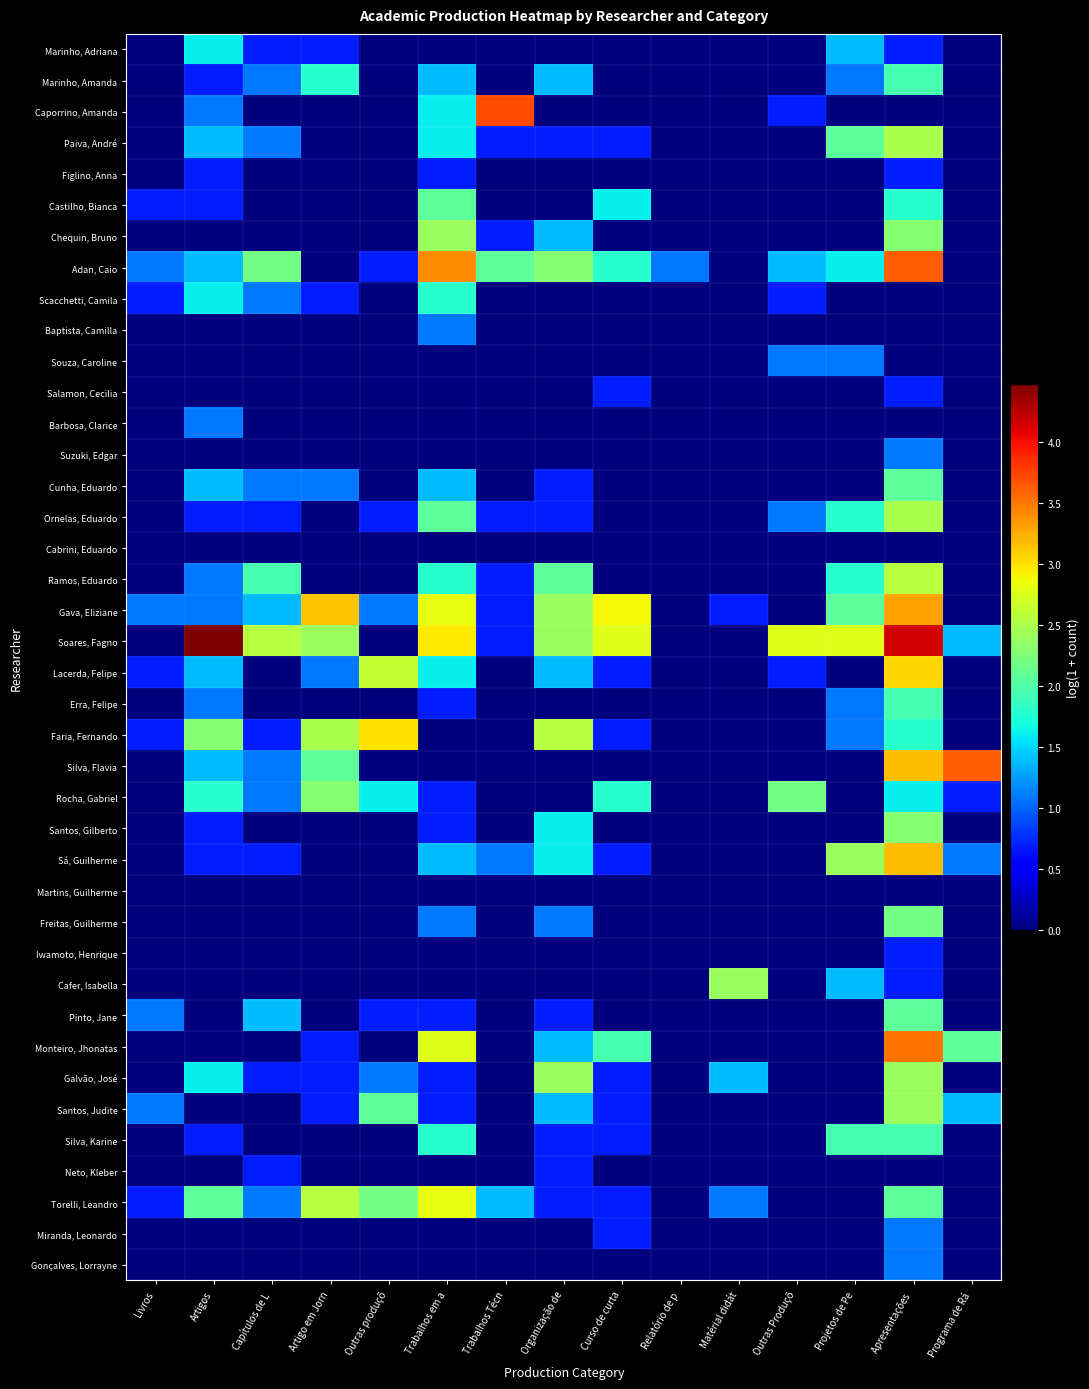

Reading left to right, list all the values displayed in this chart.

Marinho, Adriana: Livros=0.0	Artigos=1.6	Capítulos de L=0.7	Artigo em Jorn=0.7	Outras produçõ=0.0	Trabalhos em a=0.0	Trabalhos Técn=0.0	Organização de=0.0	Curso de curta=0.0	Relatório de p=0.0	Matérial didát=0.0	Outras Produçõ=0.0	Projetos de Pe=1.4	Apresentações =0.7	Programa de Rá=0.0
Marinho, Amanda: Livros=0.0	Artigos=0.7	Capítulos de L=1.1	Artigo em Jorn=1.8	Outras produçõ=0.0	Trabalhos em a=1.4	Trabalhos Técn=0.0	Organização de=1.4	Curso de curta=0.0	Relatório de p=0.0	Matérial didát=0.0	Outras Produçõ=0.0	Projetos de Pe=1.1	Apresentações =1.9	Programa de Rá=0.0
Caporrino, Amanda: Livros=0.0	Artigos=1.1	Capítulos de L=0.0	Artigo em Jorn=0.0	Outras produçõ=0.0	Trabalhos em a=1.6	Trabalhos Técn=3.7	Organização de=0.0	Curso de curta=0.0	Relatório de p=0.0	Matérial didát=0.0	Outras Produçõ=0.7	Projetos de Pe=0.0	Apresentações =0.0	Programa de Rá=0.0
Paiva, André: Livros=0.0	Artigos=1.4	Capítulos de L=1.1	Artigo em Jorn=0.0	Outras produçõ=0.0	Trabalhos em a=1.6	Trabalhos Técn=0.7	Organização de=0.7	Curso de curta=0.7	Relatório de p=0.0	Matérial didát=0.0	Outras Produçõ=0.0	Projetos de Pe=2.1	Apresentações =2.5	Programa de Rá=0.0
Figlino, Anna: Livros=0.0	Artigos=0.7	Capítulos de L=0.0	Artigo em Jorn=0.0	Outras produçõ=0.0	Trabalhos em a=0.7	Trabalhos Técn=0.0	Organização de=0.0	Curso de curta=0.0	Relatório de p=0.0	Matérial didát=0.0	Outras Produçõ=0.0	Projetos de Pe=0.0	Apresentações =0.7	Programa de Rá=0.0
Castilho, Bianca: Livros=0.7	Artigos=0.7	Capítulos de L=0.0	Artigo em Jorn=0.0	Outras produçõ=0.0	Trabalhos em a=2.1	Trabalhos Técn=0.0	Organização de=0.0	Curso de curta=1.6	Relatório de p=0.0	Matérial didát=0.0	Outras Produçõ=0.0	Projetos de Pe=0.0	Apresentações =1.8	Programa de Rá=0.0
Chequin, Bruno: Livros=0.0	Artigos=0.0	Capítulos de L=0.0	Artigo em Jorn=0.0	Outras produçõ=0.0	Trabalhos em a=2.4	Trabalhos Técn=0.7	Organização de=1.4	Curso de curta=0.0	Relatório de p=0.0	Matérial didát=0.0	Outras Produçõ=0.0	Projetos de Pe=0.0	Apresentações =2.3	Programa de Rá=0.0
Adan, Caio: Livros=1.1	Artigos=1.4	Capítulos de L=2.2	Artigo em Jorn=0.0	Outras produçõ=0.7	Trabalhos em a=3.4	Trabalhos Técn=2.1	Organização de=2.3	Curso de curta=1.8	Relatório de p=1.1	Matérial didát=0.0	Outras Produçõ=1.4	Projetos de Pe=1.6	Apresentações =3.6	Programa de Rá=0.0
Scacchetti, Camila: Livros=0.7	Artigos=1.6	Capítulos de L=1.1	Artigo em Jorn=0.7	Outras produçõ=0.0	Trabalhos em a=1.8	Trabalhos Técn=0.0	Organização de=0.0	Curso de curta=0.0	Relatório de p=0.0	Matérial didát=0.0	Outras Produçõ=0.7	Projetos de Pe=0.0	Apresentações =0.0	Programa de Rá=0.0
Baptista, Camilla: Livros=0.0	Artigos=0.0	Capítulos de L=0.0	Artigo em Jorn=0.0	Outras produçõ=0.0	Trabalhos em a=1.1	Trabalhos Técn=0.0	Organização de=0.0	Curso de curta=0.0	Relatório de p=0.0	Matérial didát=0.0	Outras Produçõ=0.0	Projetos de Pe=0.0	Apresentações =0.0	Programa de Rá=0.0
Souza, Caroline: Livros=0.0	Artigos=0.0	Capítulos de L=0.0	Artigo em Jorn=0.0	Outras produçõ=0.0	Trabalhos em a=0.0	Trabalhos Técn=0.0	Organização de=0.0	Curso de curta=0.0	Relatório de p=0.0	Matérial didát=0.0	Outras Produçõ=1.1	Projetos de Pe=1.1	Apresentações =0.0	Programa de Rá=0.0
Salamon, Cecilia: Livros=0.0	Artigos=0.0	Capítulos de L=0.0	Artigo em Jorn=0.0	Outras produçõ=0.0	Trabalhos em a=0.0	Trabalhos Técn=0.0	Organização de=0.0	Curso de curta=0.7	Relatório de p=0.0	Matérial didát=0.0	Outras Produçõ=0.0	Projetos de Pe=0.0	Apresentações =0.7	Programa de Rá=0.0
Barbosa, Clarice: Livros=0.0	Artigos=1.1	Capítulos de L=0.0	Artigo em Jorn=0.0	Outras produçõ=0.0	Trabalhos em a=0.0	Trabalhos Técn=0.0	Organização de=0.0	Curso de curta=0.0	Relatório de p=0.0	Matérial didát=0.0	Outras Produçõ=0.0	Projetos de Pe=0.0	Apresentações =0.0	Programa de Rá=0.0
Suzuki, Edgar: Livros=0.0	Artigos=0.0	Capítulos de L=0.0	Artigo em Jorn=0.0	Outras produçõ=0.0	Trabalhos em a=0.0	Trabalhos Técn=0.0	Organização de=0.0	Curso de curta=0.0	Relatório de p=0.0	Matérial didát=0.0	Outras Produçõ=0.0	Projetos de Pe=0.0	Apresentações =1.1	Programa de Rá=0.0
Cunha, Eduardo: Livros=0.0	Artigos=1.4	Capítulos de L=1.1	Artigo em Jorn=1.1	Outras produçõ=0.0	Trabalhos em a=1.4	Trabalhos Técn=0.0	Organização de=0.7	Curso de curta=0.0	Relatório de p=0.0	Matérial didát=0.0	Outras Produçõ=0.0	Projetos de Pe=0.0	Apresentações =2.1	Programa de Rá=0.0
Ornelas, Eduardo: Livros=0.0	Artigos=0.7	Capítulos de L=0.7	Artigo em Jorn=0.0	Outras produçõ=0.7	Trabalhos em a=2.1	Trabalhos Técn=0.7	Organização de=0.7	Curso de curta=0.0	Relatório de p=0.0	Matérial didát=0.0	Outras Produçõ=1.1	Projetos de Pe=1.8	Apresentações =2.5	Programa de Rá=0.0
Cabrini, Eduardo: Livros=0.0	Artigos=0.0	Capítulos de L=0.0	Artigo em Jorn=0.0	Outras produçõ=0.0	Trabalhos em a=0.0	Trabalhos Técn=0.0	Organização de=0.0	Curso de curta=0.0	Relatório de p=0.0	Matérial didát=0.0	Outras Produçõ=0.0	Projetos de Pe=0.0	Apresentações =0.0	Programa de Rá=0.0
Ramos, Eduardo: Livros=0.0	Artigos=1.1	Capítulos de L=1.9	Artigo em Jorn=0.0	Outras produçõ=0.0	Trabalhos em a=1.8	Trabalhos Técn=0.7	Organização de=2.1	Curso de curta=0.0	Relatório de p=0.0	Matérial didát=0.0	Outras Produçõ=0.0	Projetos de Pe=1.8	Apresentações =2.6	Programa de Rá=0.0
Gava, Eliziane: Livros=1.1	Artigos=1.1	Capítulos de L=1.4	Artigo em Jorn=3.1	Outras produçõ=1.1	Trabalhos em a=2.8	Trabalhos Técn=0.7	Organização de=2.4	Curso de curta=2.9	Relatório de p=0.0	Matérial didát=0.7	Outras Produçõ=0.0	Projetos de Pe=2.1	Apresentações =3.3	Programa de Rá=0.0
Soares, Fagno: Livros=0.0	Artigos=4.5	Capítulos de L=2.6	Artigo em Jorn=2.4	Outras produçõ=0.0	Trabalhos em a=2.9	Trabalhos Técn=0.7	Organização de=2.4	Curso de curta=2.8	Relatório de p=0.0	Matérial didát=0.0	Outras Produçõ=2.8	Projetos de Pe=2.8	Apresentações =4.2	Programa de Rá=1.4
Lacerda, Felipe: Livros=0.7	Artigos=1.4	Capítulos de L=0.0	Artigo em Jorn=1.1	Outras produçõ=2.6	Trabalhos em a=1.6	Trabalhos Técn=0.0	Organização de=1.4	Curso de curta=0.7	Relatório de p=0.0	Matérial didát=0.0	Outras Produçõ=0.7	Projetos de Pe=0.0	Apresentações =3.0	Programa de Rá=0.0
Erra, Felipe: Livros=0.0	Artigos=1.1	Capítulos de L=0.0	Artigo em Jorn=0.0	Outras produçõ=0.0	Trabalhos em a=0.7	Trabalhos Técn=0.0	Organização de=0.0	Curso de curta=0.0	Relatório de p=0.0	Matérial didát=0.0	Outras Produçõ=0.0	Projetos de Pe=1.1	Apresentações =1.9	Programa de Rá=0.0
Faria, Fernando: Livros=0.7	Artigos=2.3	Capítulos de L=0.7	Artigo em Jorn=2.5	Outras produçõ=3.0	Trabalhos em a=0.0	Trabalhos Técn=0.0	Organização de=2.6	Curso de curta=0.7	Relatório de p=0.0	Matérial didát=0.0	Outras Produçõ=0.0	Projetos de Pe=1.1	Apresentações =1.8	Programa de Rá=0.0
Silva, Flavia: Livros=0.0	Artigos=1.4	Capítulos de L=1.1	Artigo em Jorn=2.1	Outras produçõ=0.0	Trabalhos em a=0.0	Trabalhos Técn=0.0	Organização de=0.0	Curso de curta=0.0	Relatório de p=0.0	Matérial didát=0.0	Outras Produçõ=0.0	Projetos de Pe=0.0	Apresentações =3.2	Programa de Rá=3.6
Rocha, Gabriel: Livros=0.0	Artigos=1.8	Capítulos de L=1.1	Artigo em Jorn=2.3	Outras produçõ=1.6	Trabalhos em a=0.7	Trabalhos Técn=0.0	Organização de=0.0	Curso de curta=1.8	Relatório de p=0.0	Matérial didát=0.0	Outras Produçõ=2.2	Projetos de Pe=0.0	Apresentações =1.6	Programa de Rá=0.7
Santos, Gilberto: Livros=0.0	Artigos=0.7	Capítulos de L=0.0	Artigo em Jorn=0.0	Outras produçõ=0.0	Trabalhos em a=0.7	Trabalhos Técn=0.0	Organização de=1.6	Curso de curta=0.0	Relatório de p=0.0	Matérial didát=0.0	Outras Produçõ=0.0	Projetos de Pe=0.0	Apresentações =2.3	Programa de Rá=0.0
Sá, Guilherme: Livros=0.0	Artigos=0.7	Capítulos de L=0.7	Artigo em Jorn=0.0	Outras produçõ=0.0	Trabalhos em a=1.4	Trabalhos Técn=1.1	Organização de=1.6	Curso de curta=0.7	Relatório de p=0.0	Matérial didát=0.0	Outras Produçõ=0.0	Projetos de Pe=2.4	Apresentações =3.2	Programa de Rá=1.1
Martins, Guilherme: Livros=0.0	Artigos=0.0	Capítulos de L=0.0	Artigo em Jorn=0.0	Outras produçõ=0.0	Trabalhos em a=0.0	Trabalhos Técn=0.0	Organização de=0.0	Curso de curta=0.0	Relatório de p=0.0	Matérial didát=0.0	Outras Produçõ=0.0	Projetos de Pe=0.0	Apresentações =0.0	Programa de Rá=0.0
Freitas, Guilherme: Livros=0.0	Artigos=0.0	Capítulos de L=0.0	Artigo em Jorn=0.0	Outras produçõ=0.0	Trabalhos em a=1.1	Trabalhos Técn=0.0	Organização de=1.1	Curso de curta=0.0	Relatório de p=0.0	Matérial didát=0.0	Outras Produçõ=0.0	Projetos de Pe=0.0	Apresentações =2.2	Programa de Rá=0.0
Iwamoto, Henrique: Livros=0.0	Artigos=0.0	Capítulos de L=0.0	Artigo em Jorn=0.0	Outras produçõ=0.0	Trabalhos em a=0.0	Trabalhos Técn=0.0	Organização de=0.0	Curso de curta=0.0	Relatório de p=0.0	Matérial didát=0.0	Outras Produçõ=0.0	Projetos de Pe=0.0	Apresentações =0.7	Programa de Rá=0.0
Cafer, Isabella: Livros=0.0	Artigos=0.0	Capítulos de L=0.0	Artigo em Jorn=0.0	Outras produçõ=0.0	Trabalhos em a=0.0	Trabalhos Técn=0.0	Organização de=0.0	Curso de curta=0.0	Relatório de p=0.0	Matérial didát=2.4	Outras Produçõ=0.0	Projetos de Pe=1.4	Apresentações =0.7	Programa de Rá=0.0
Pinto, Jane: Livros=1.1	Artigos=0.0	Capítulos de L=1.4	Artigo em Jorn=0.0	Outras produçõ=0.7	Trabalhos em a=0.7	Trabalhos Técn=0.0	Organização de=0.7	Curso de curta=0.0	Relatório de p=0.0	Matérial didát=0.0	Outras Produçõ=0.0	Projetos de Pe=0.0	Apresentações =2.1	Programa de Rá=0.0
Monteiro, Jhonatas: Livros=0.0	Artigos=0.0	Capítulos de L=0.0	Artigo em Jorn=0.7	Outras produçõ=0.0	Trabalhos em a=2.8	Trabalhos Técn=0.0	Organização de=1.4	Curso de curta=1.9	Relatório de p=0.0	Matérial didát=0.0	Outras Produçõ=0.0	Projetos de Pe=0.0	Apresentações =3.5	Programa de Rá=2.1
Galvão, José: Livros=0.0	Artigos=1.6	Capítulos de L=0.7	Artigo em Jorn=0.7	Outras produçõ=1.1	Trabalhos em a=0.7	Trabalhos Técn=0.0	Organização de=2.4	Curso de curta=0.7	Relatório de p=0.0	Matérial didát=1.4	Outras Produçõ=0.0	Projetos de Pe=0.0	Apresentações =2.4	Programa de Rá=0.0
Santos, Judite: Livros=1.1	Artigos=0.0	Capítulos de L=0.0	Artigo em Jorn=0.7	Outras produçõ=2.1	Trabalhos em a=0.7	Trabalhos Técn=0.0	Organização de=1.4	Curso de curta=0.7	Relatório de p=0.0	Matérial didát=0.0	Outras Produçõ=0.0	Projetos de Pe=0.0	Apresentações =2.4	Programa de Rá=1.4
Silva, Karine: Livros=0.0	Artigos=0.7	Capítulos de L=0.0	Artigo em Jorn=0.0	Outras produçõ=0.0	Trabalhos em a=1.8	Trabalhos Técn=0.0	Organização de=0.7	Curso de curta=0.7	Relatório de p=0.0	Matérial didát=0.0	Outras Produçõ=0.0	Projetos de Pe=1.9	Apresentações =1.9	Programa de Rá=0.0
Neto, Kleber: Livros=0.0	Artigos=0.0	Capítulos de L=0.7	Artigo em Jorn=0.0	Outras produçõ=0.0	Trabalhos em a=0.0	Trabalhos Técn=0.0	Organização de=0.7	Curso de curta=0.0	Relatório de p=0.0	Matérial didát=0.0	Outras Produçõ=0.0	Projetos de Pe=0.0	Apresentações =0.0	Programa de Rá=0.0
Torelli, Leandro: Livros=0.7	Artigos=2.1	Capítulos de L=1.1	Artigo em Jorn=2.6	Outras produçõ=2.2	Trabalhos em a=2.8	Trabalhos Técn=1.4	Organização de=0.7	Curso de curta=0.7	Relatório de p=0.0	Matérial didát=1.1	Outras Produçõ=0.0	Projetos de Pe=0.0	Apresentações =2.1	Programa de Rá=0.0
Miranda, Leonardo: Livros=0.0	Artigos=0.0	Capítulos de L=0.0	Artigo em Jorn=0.0	Outras produçõ=0.0	Trabalhos em a=0.0	Trabalhos Técn=0.0	Organização de=0.0	Curso de curta=0.7	Relatório de p=0.0	Matérial didát=0.0	Outras Produçõ=0.0	Projetos de Pe=0.0	Apresentações =1.1	Programa de Rá=0.0
Gonçalves, Lorrayne: Livros=0.0	Artigos=0.0	Capítulos de L=0.0	Artigo em Jorn=0.0	Outras produçõ=0.0	Trabalhos em a=0.0	Trabalhos Técn=0.0	Organização de=0.0	Curso de curta=0.0	Relatório de p=0.0	Matérial didát=0.0	Outras Produçõ=0.0	Projetos de Pe=0.0	Apresentações =1.1	Programa de Rá=0.0